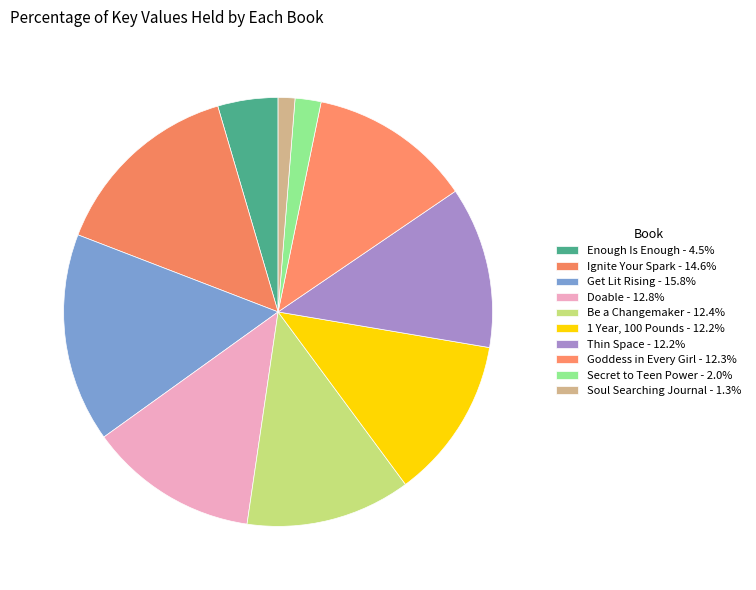

The Goddess in Every Girl slice represents 12% of the pie. True or false?

True